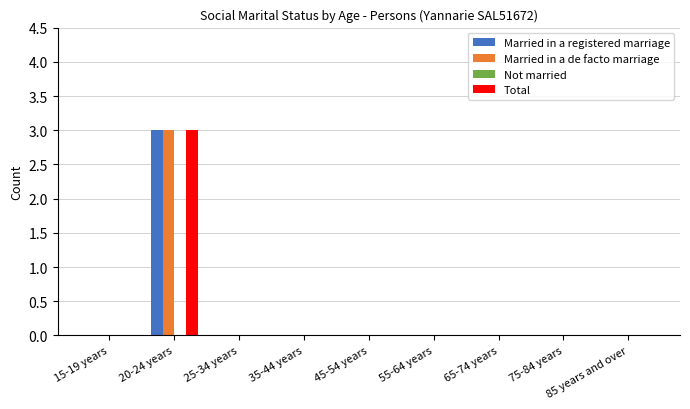

True or false: Total has a value of 5 at 20-24 years.

False